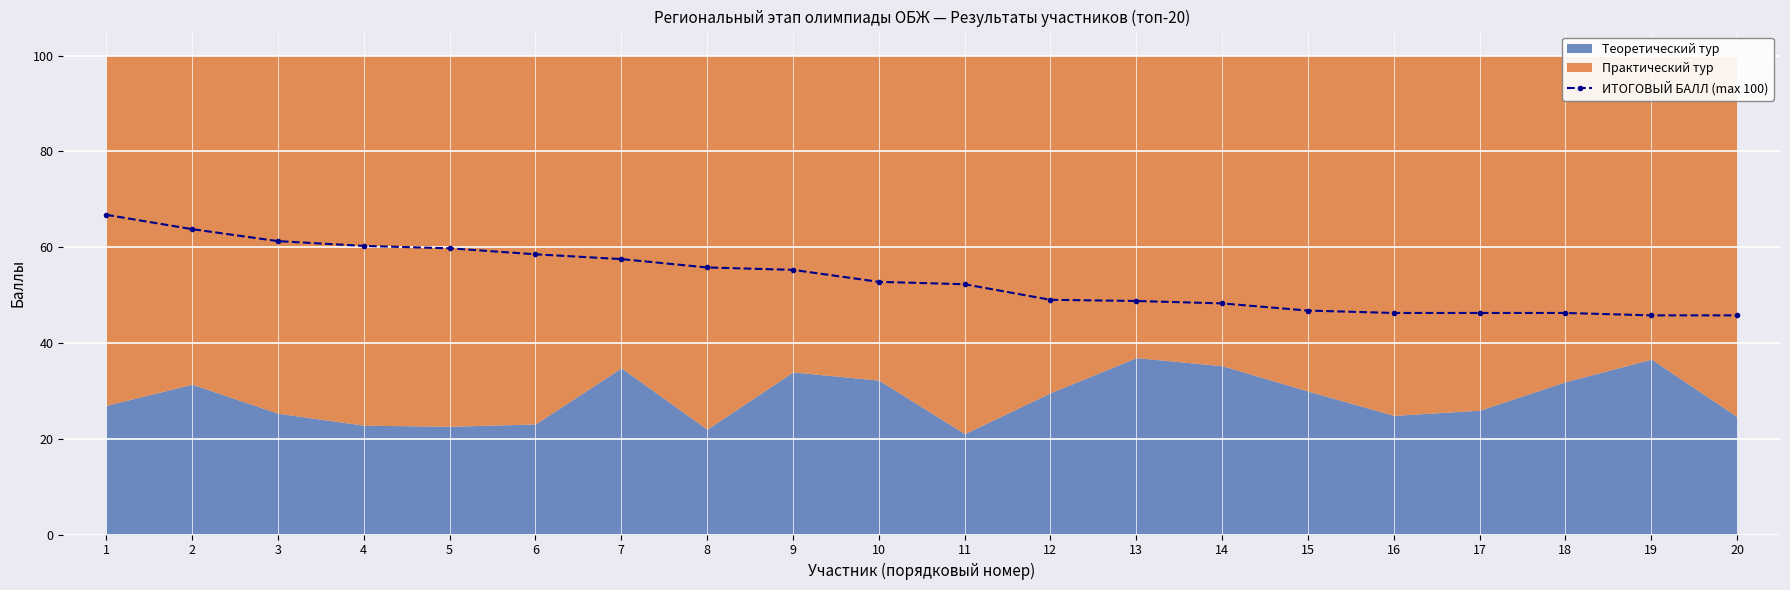

What is the value of the 4th point from the left?

60.2